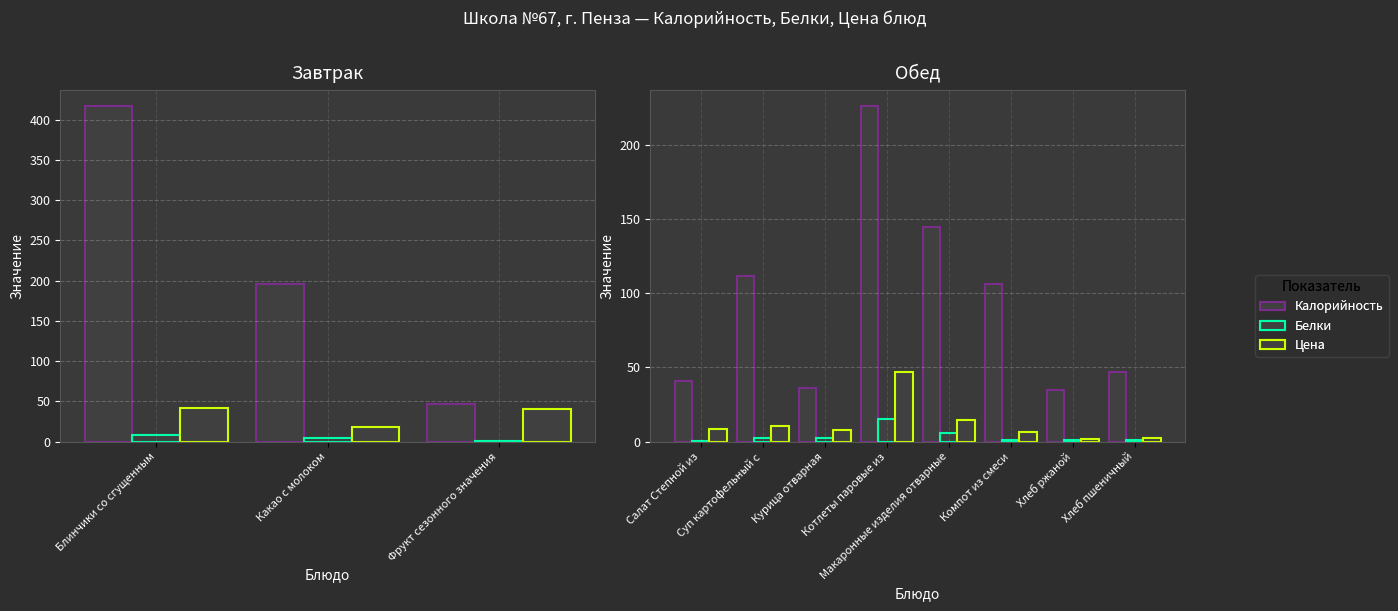

How many distinct data groups are displayed?

3